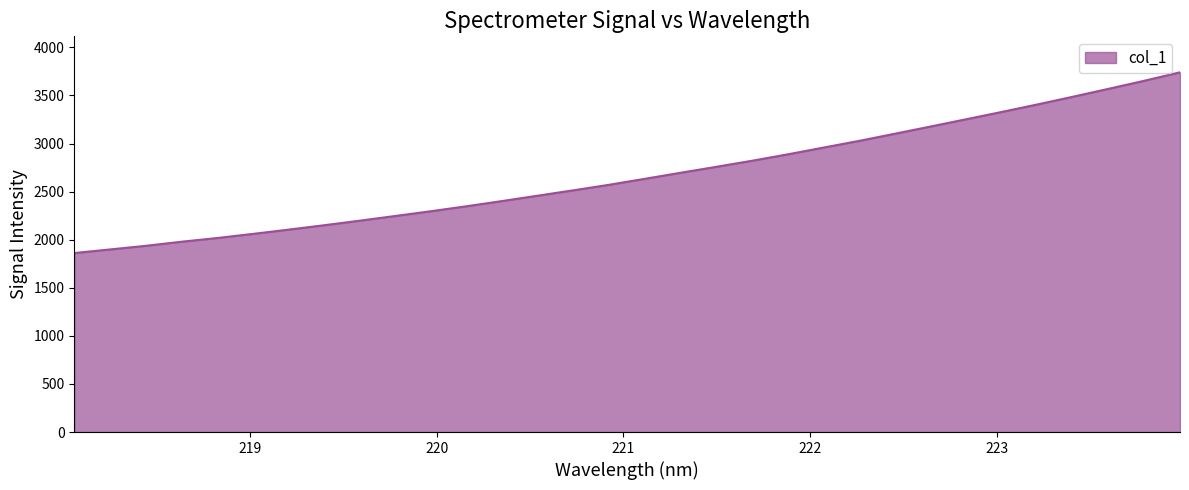

What is the greatest value displayed?

3741.1